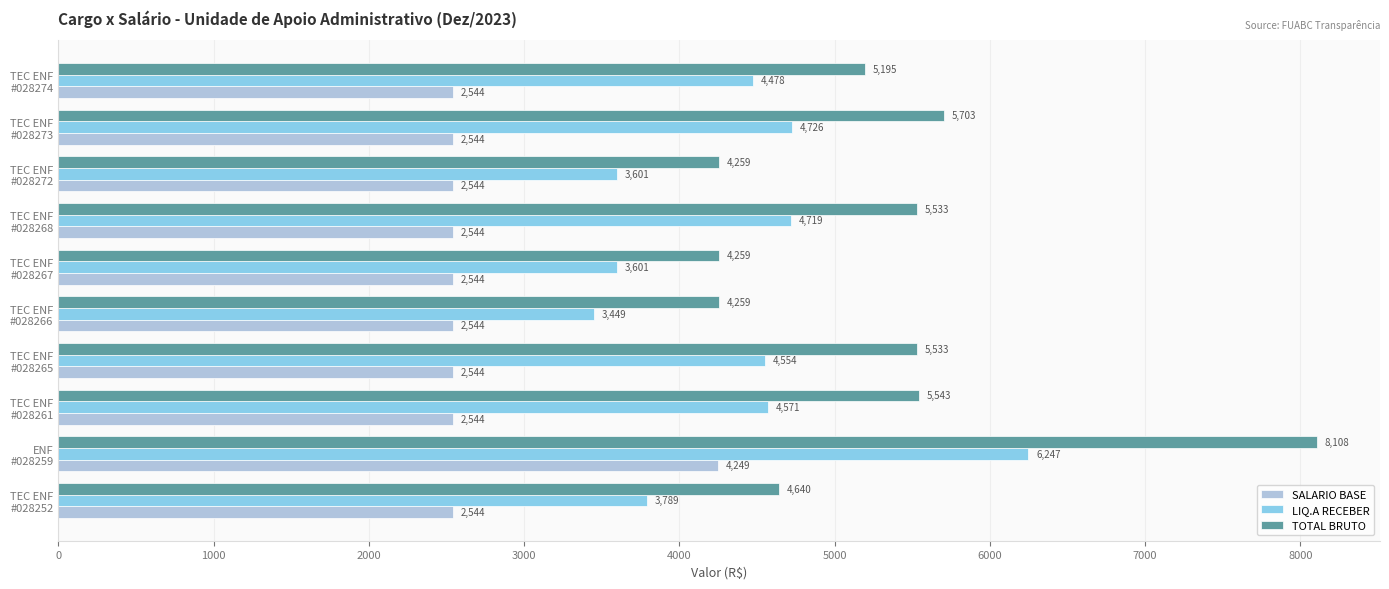

List the series in order of their peak value, highest first.

TOTAL BRUTO, LIQ.A RECEBER, SALARIO BASE